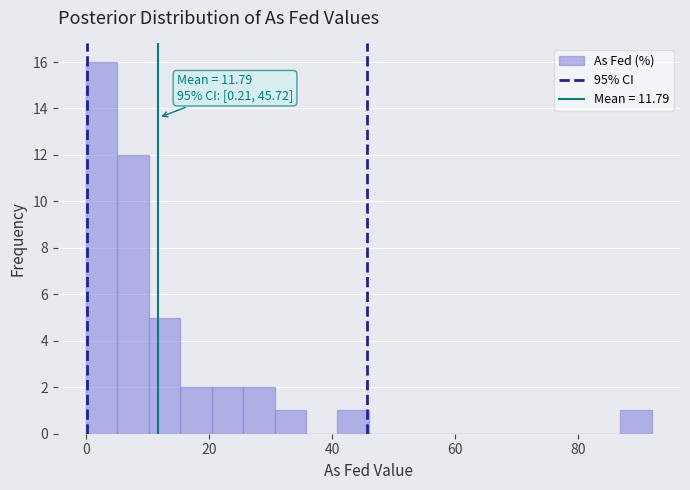

Around what value on the x-axis is the tallest bar? Give the approximate position of its centre, as read against the axis.

2